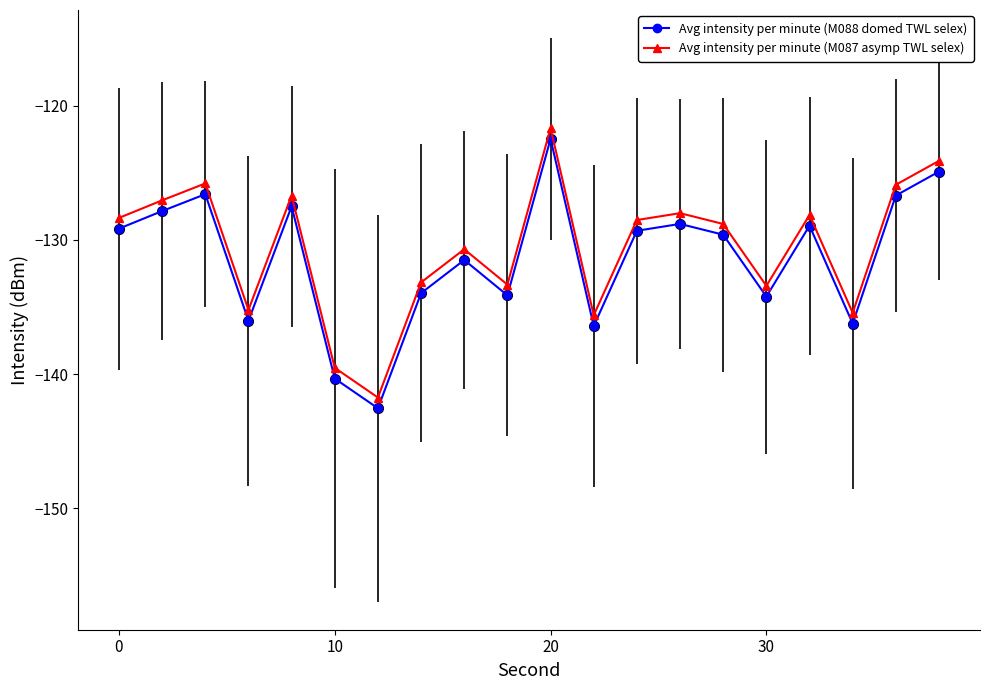

True or false: Avg intensity per minute (M087 asymp TWL selex) and Avg intensity per minute (M088 domed TWL selex) cross at least once.

False